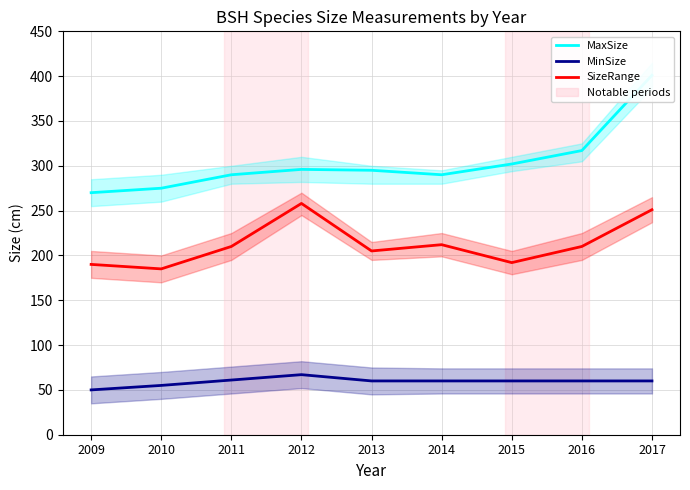

Which series has the widest spread of values?

MaxSize